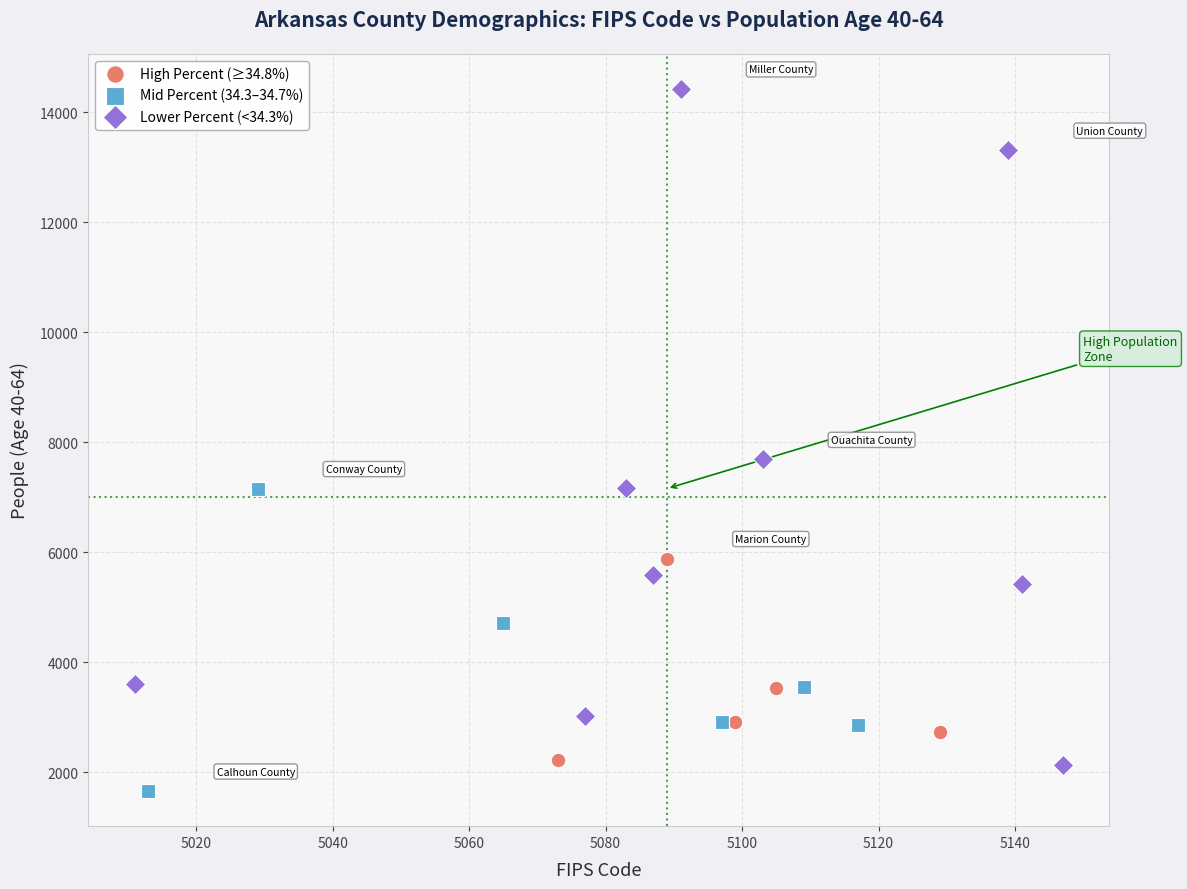

Which series contains the highest Y value?

Lower Percent (<34.3%)